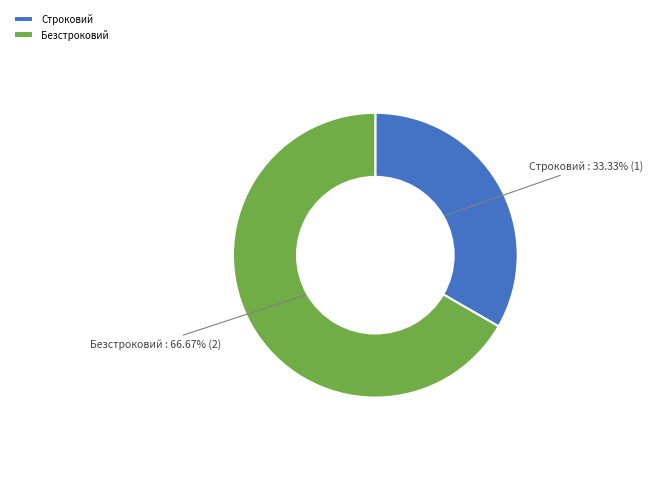

To the nearest percent, what percentage of the pie is Безстроковий?

67%